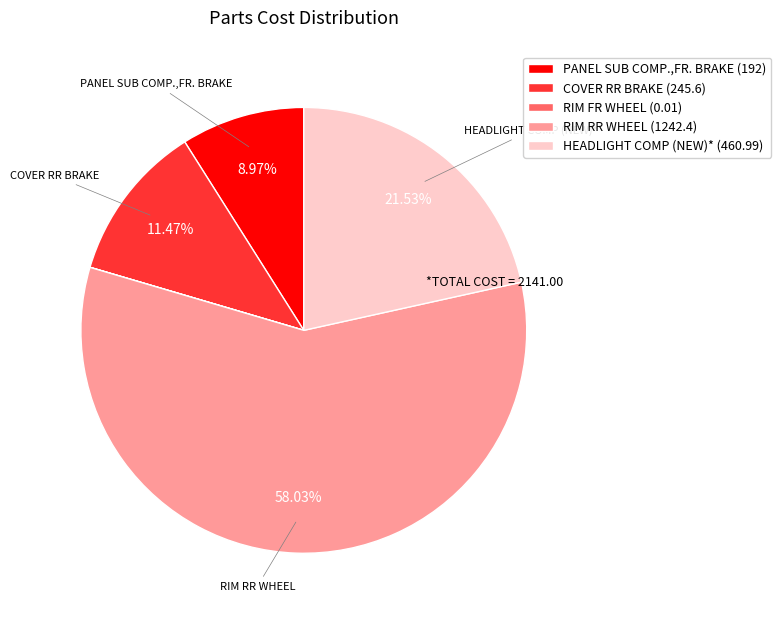

Is there any slice that represents more than half of the pie?

Yes